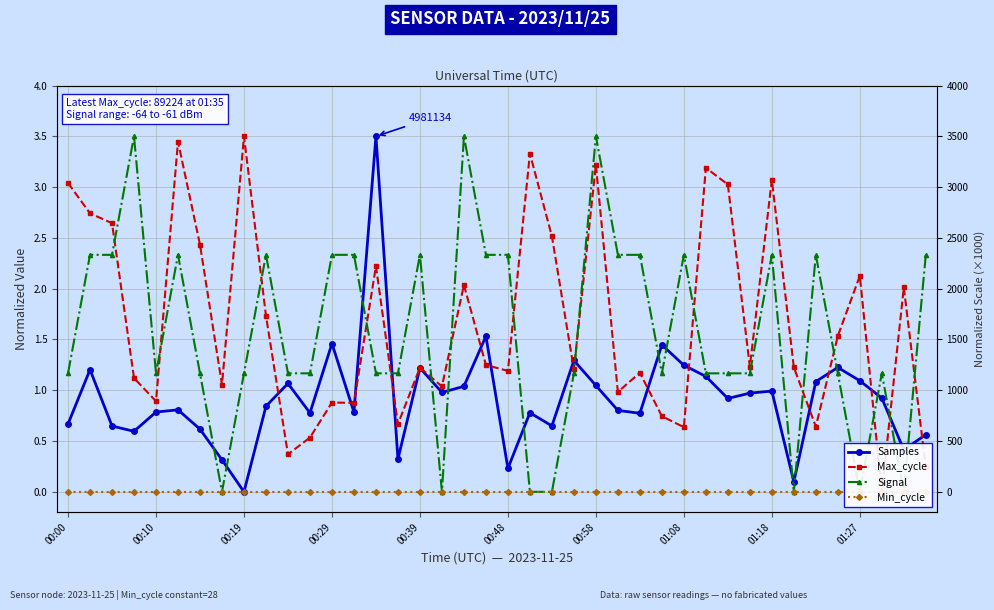

Reading left to right, what are all the values shown in this chart?

Samples: 0.7	1.2	0.6	0.6	0.8	0.8	0.6	0.3	0.0	0.8	1.1	0.8	1.5	0.8	3.5	0.3	1.2	1.0	1.0	1.5	0.2	0.8	0.6	1.3	1.0	0.8	0.8	1.4	1.2	1.1	0.9	1.0	1.0	0.1	1.1	1.2	1.1	0.9	0.4	0.6
Max_cycle: 3.0	2.7	2.6	1.1	0.9	3.4	2.4	1.1	3.5	1.7	0.4	0.5	0.9	0.9	2.2	0.7	1.2	1.0	2.0	1.2	1.2	3.3	2.5	1.2	3.2	1.0	1.2	0.7	0.6	3.2	3.0	1.2	3.1	1.2	0.6	1.5	2.1	0.0	2.0	0.2
Signal: 1.2	2.3	2.3	3.5	1.2	2.3	1.2	0.0	1.2	2.3	1.2	1.2	2.3	2.3	1.2	1.2	2.3	0.0	3.5	2.3	2.3	0.0	0.0	1.2	3.5	2.3	2.3	1.2	2.3	1.2	1.2	1.2	2.3	0.0	2.3	1.2	0.0	1.2	0.0	2.3
Min_cycle: 0.0	0.0	0.0	0.0	0.0	0.0	0.0	0.0	0.0	0.0	0.0	0.0	0.0	0.0	0.0	0.0	0.0	0.0	0.0	0.0	0.0	0.0	0.0	0.0	0.0	0.0	0.0	0.0	0.0	0.0	0.0	0.0	0.0	0.0	0.0	0.0	0.0	0.0	0.0	0.0